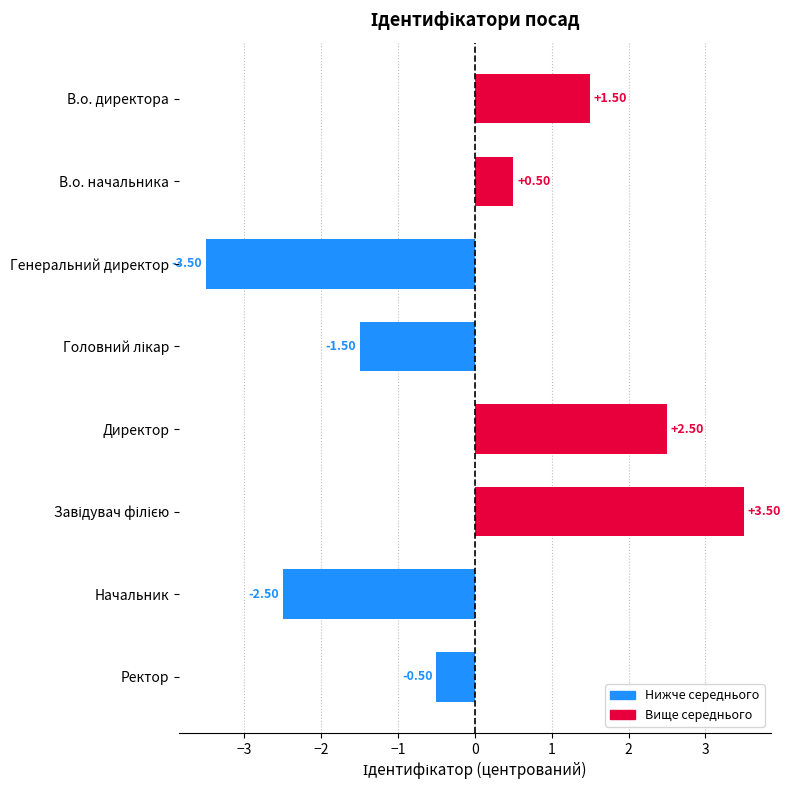

Which has a higher value, Генеральний директор or Директор?

Директор